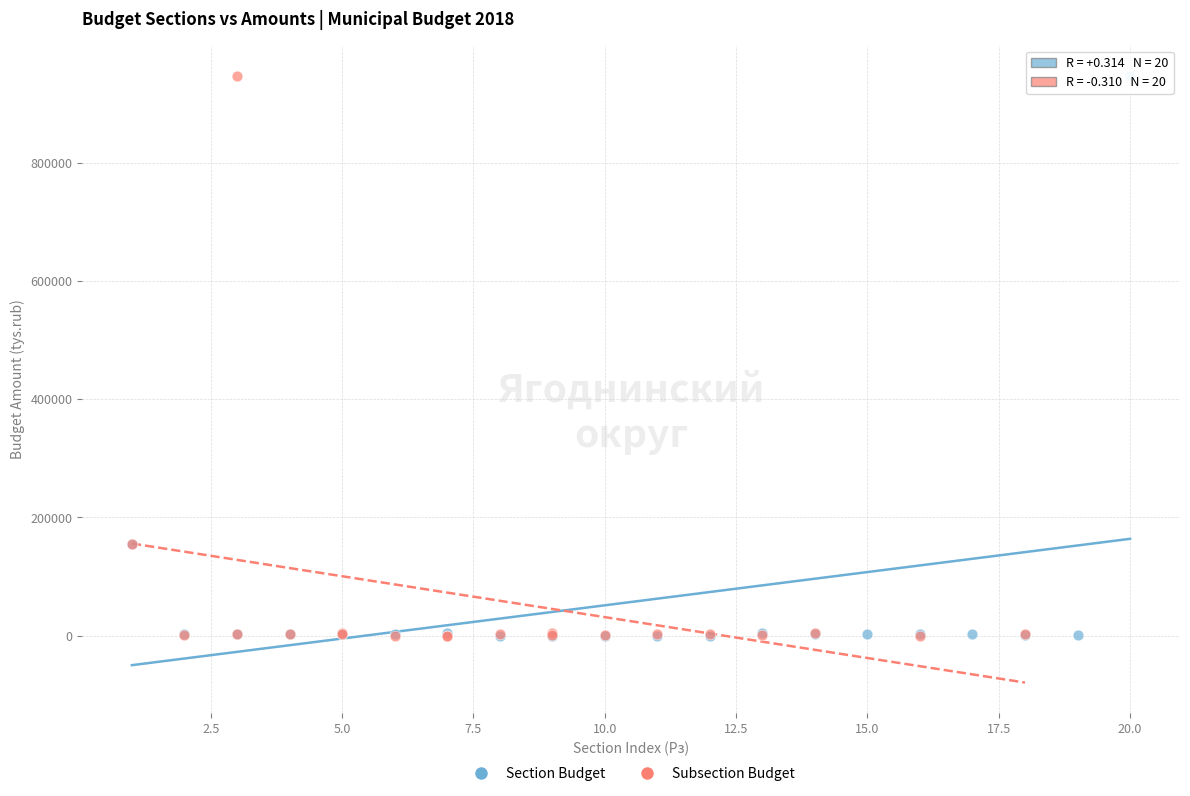

What are all the series names shown in the legend?

Section Budget, Subsection Budget